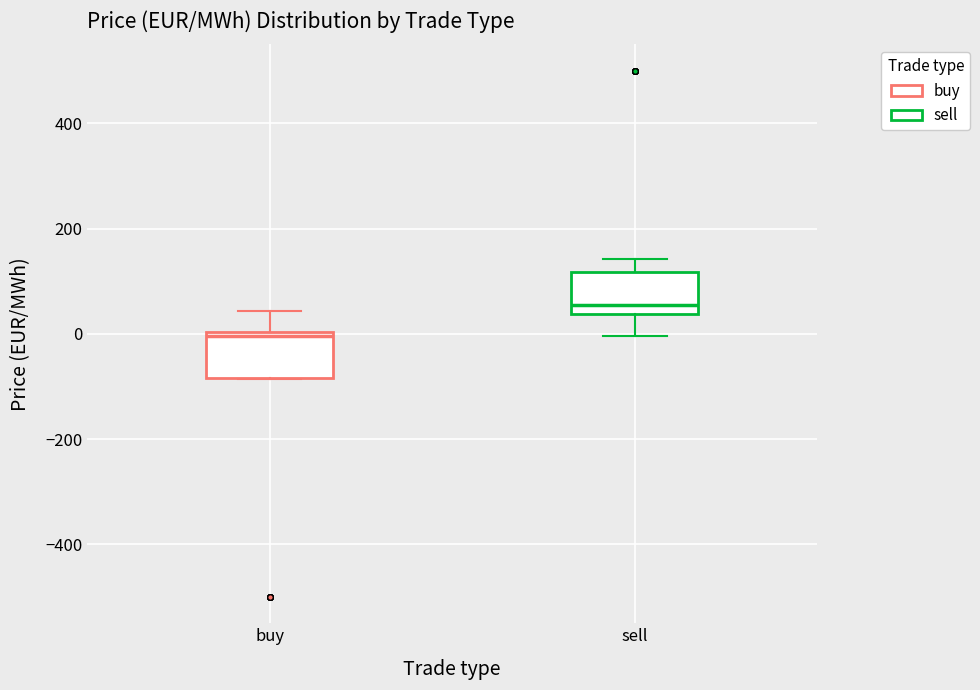

Reading left to right, read every box against the y-axis: the position of its median line, the range the box covers, and the ends of its whiskers. The values are not printed on the chart, so give them approximately, as read against the axis.

buy: median 0 (just below the box's upper edge), box -80 to 0, whiskers -80 to 40
sell: median 60, box 40 to 120, whiskers 0 to 140